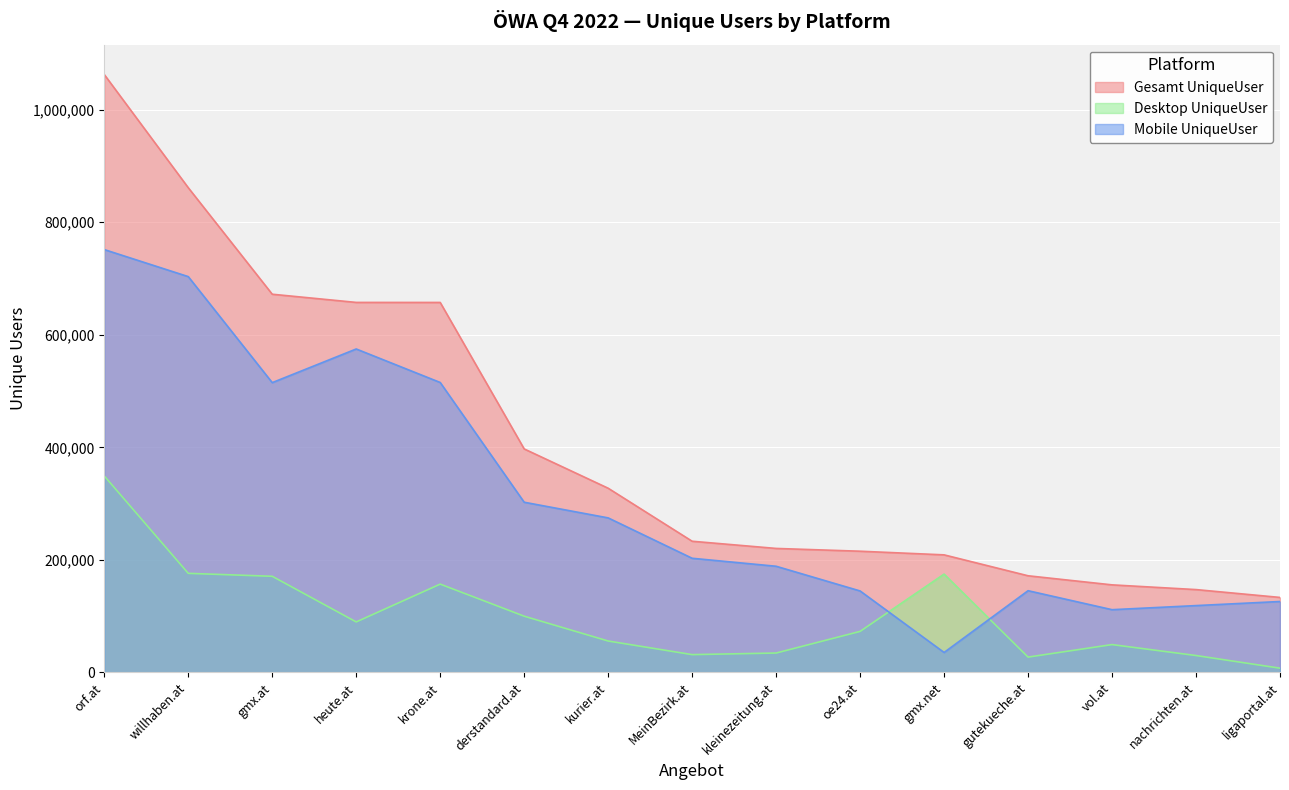

At which label does Desktop UniqueUser reach its minimum?

ligaportal.at